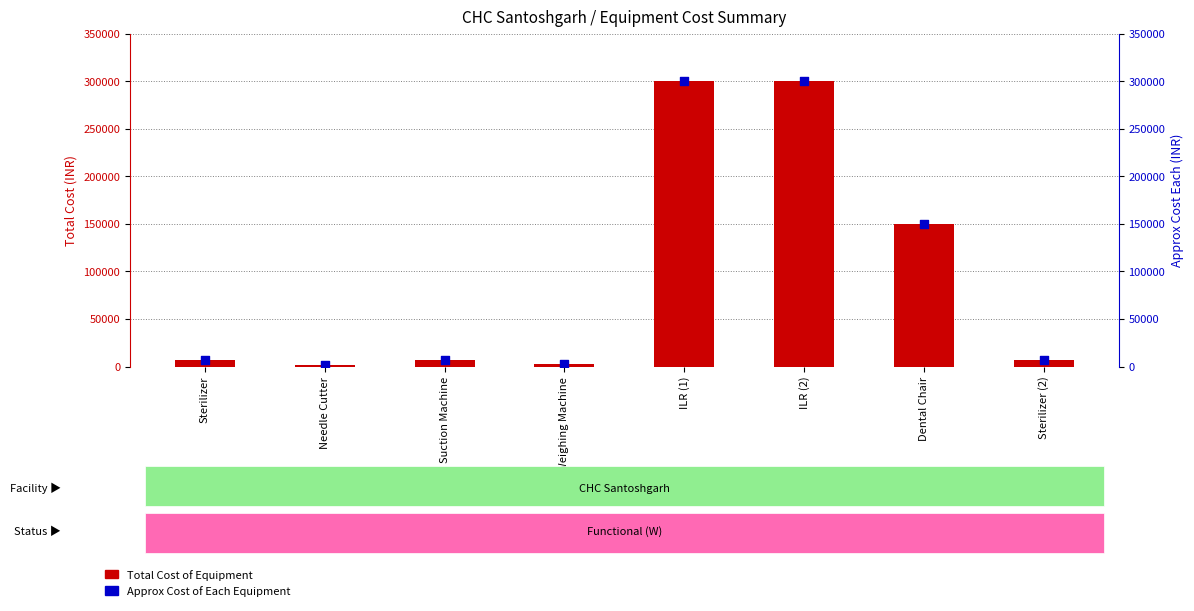

Which series has the largest total across all categories?

Total Cost of Equipment